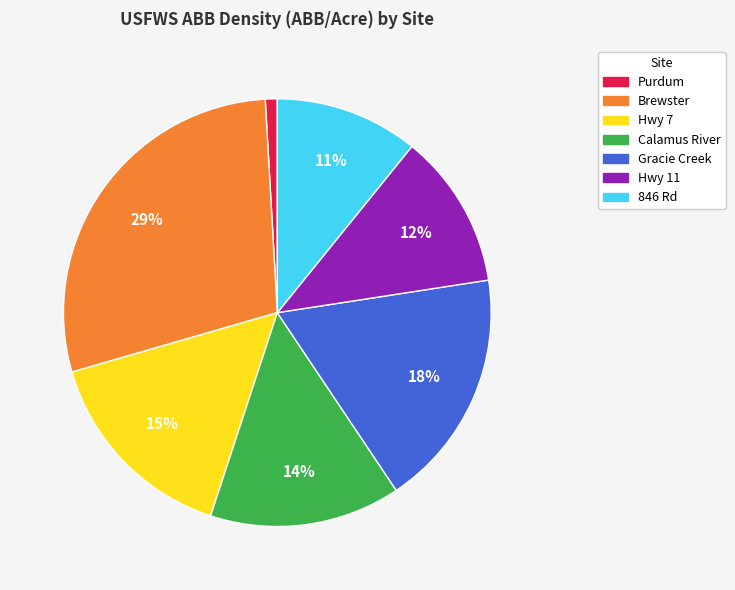

To the nearest percent, what percentage of the pie is Hwy 7?

15%